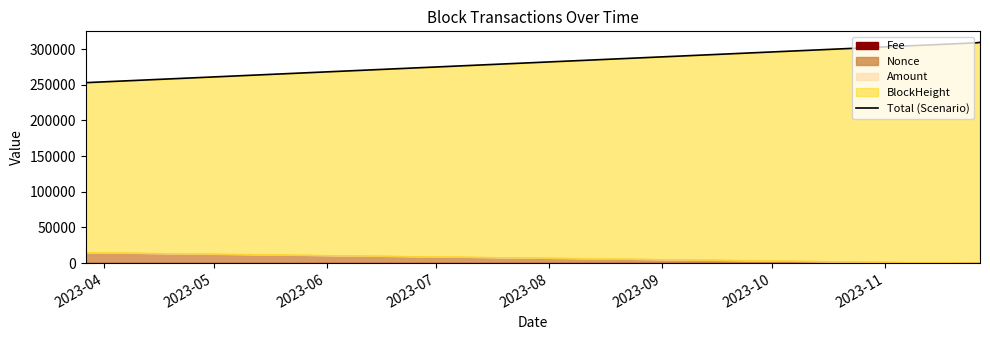

Approximately how many times larger is the value at 2023-05 compared to 2023-04?

1.2